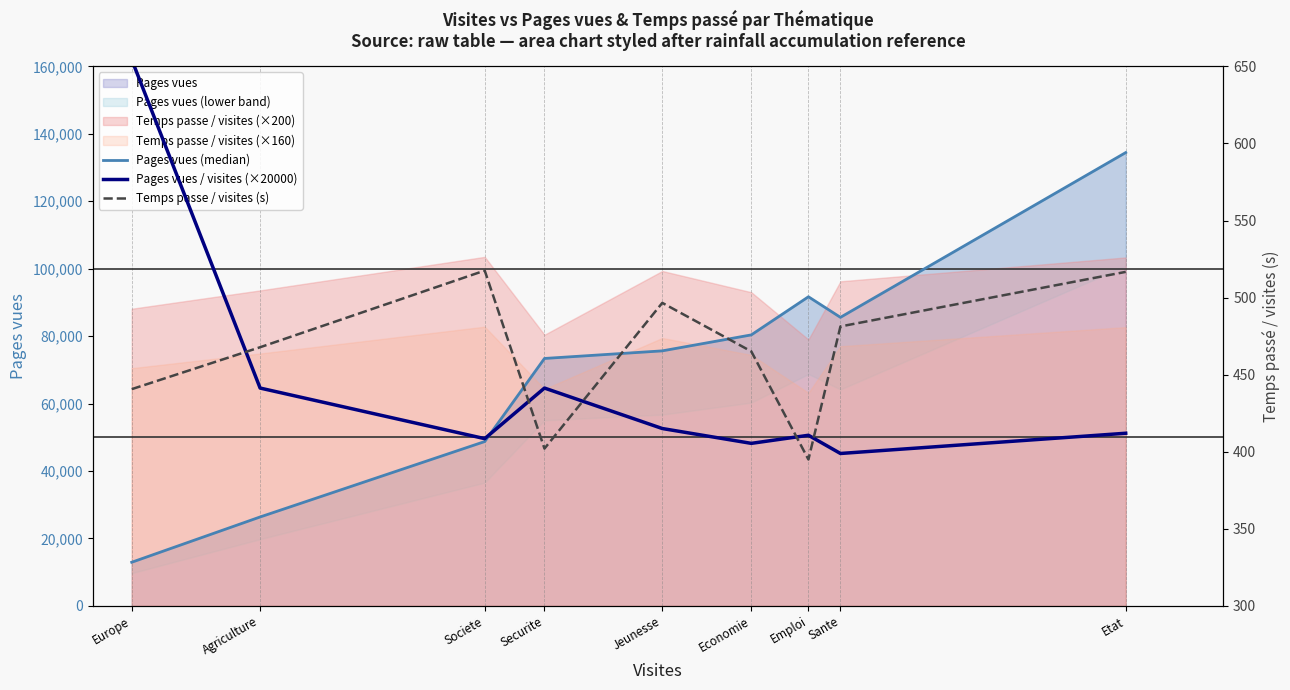

How many values in the Pages vues / visites (×20000) series are below 51200?

4